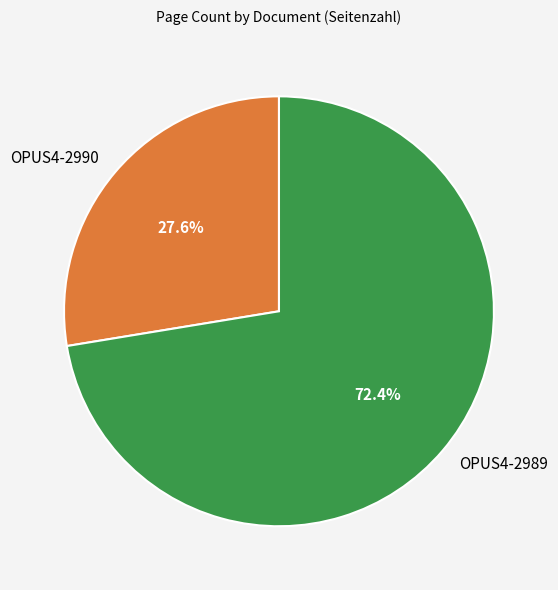

Does any single category account for the majority?

Yes